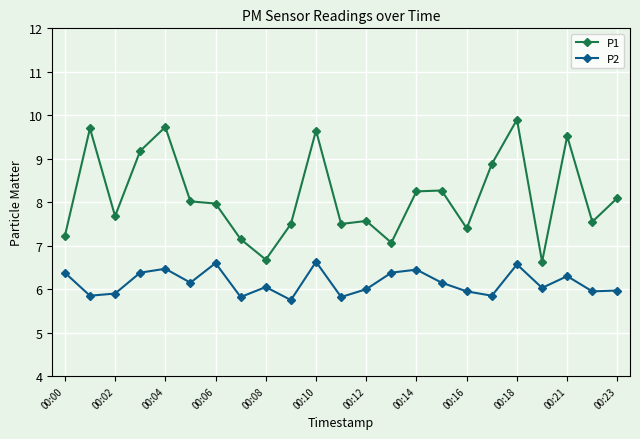

What are all the series names shown in the legend?

P1, P2